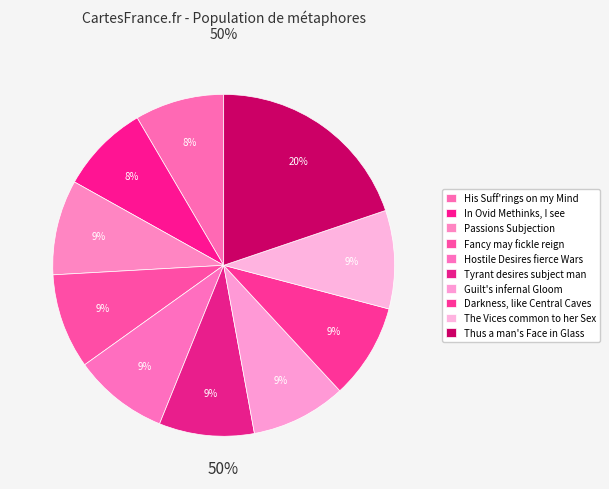

How many segments does this pie chart have?

10